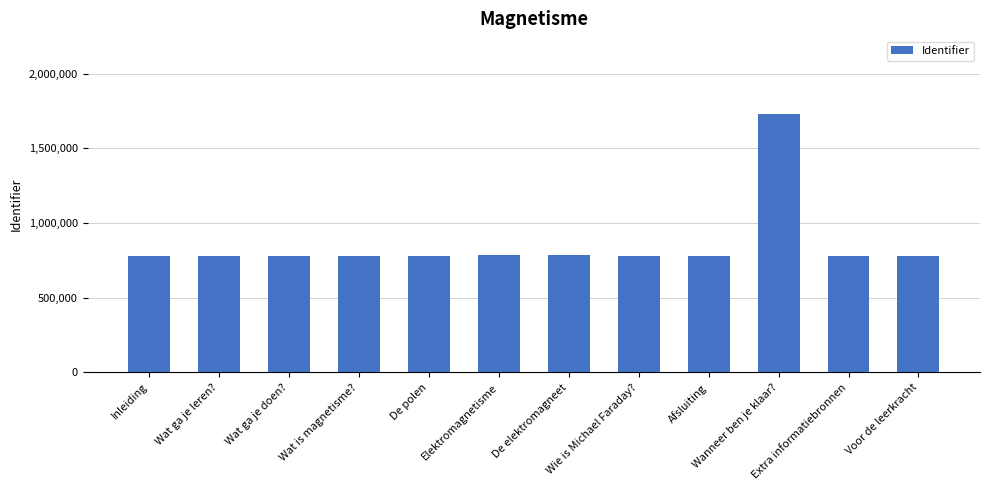

Are the bars horizontal?

No